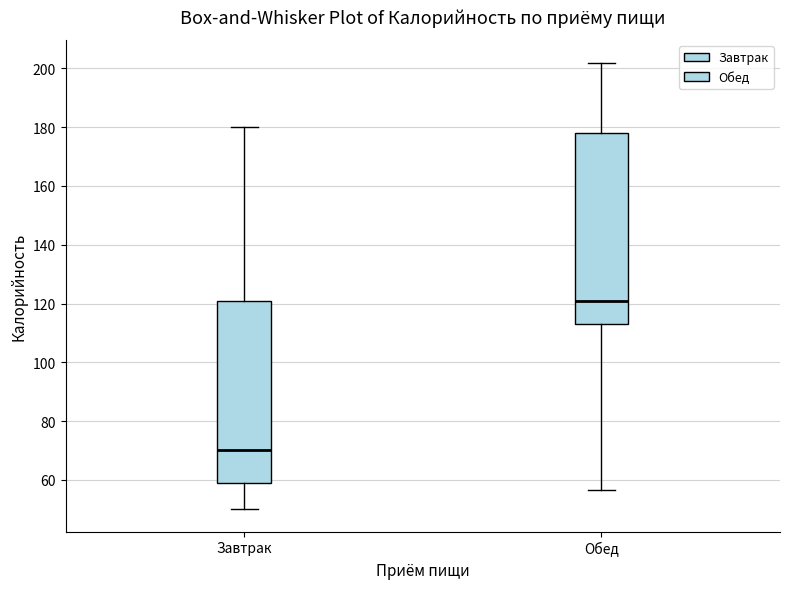

Reading left to right, transcribe this box plot: for each box, give where its median line is, the range the box spans, and where its two whiskers end, as read against the y-axis. The values are not printed on the chart, so give them approximately, as read against the axis.

Завтрак: median 70, box 60 to 122, whiskers 50 to 180
Обед: median 122, box 114 to 178, whiskers 56 to 202